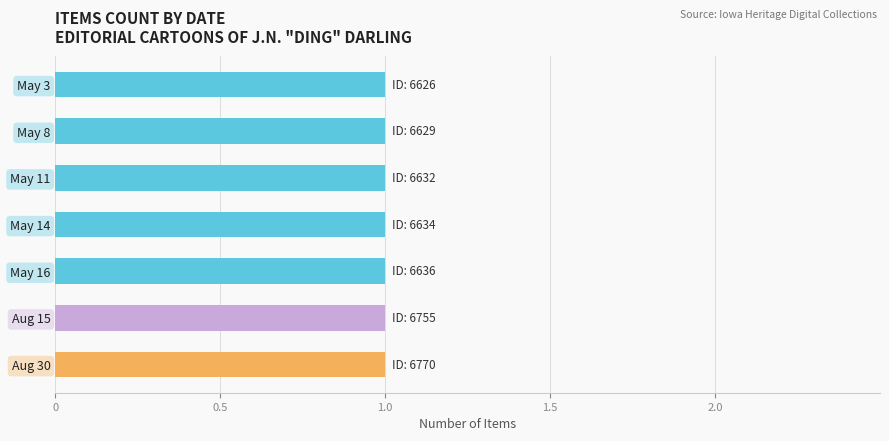

Approximately how many times larger is the value at 1929-05-14 compared to 1929-05-11?

1.0